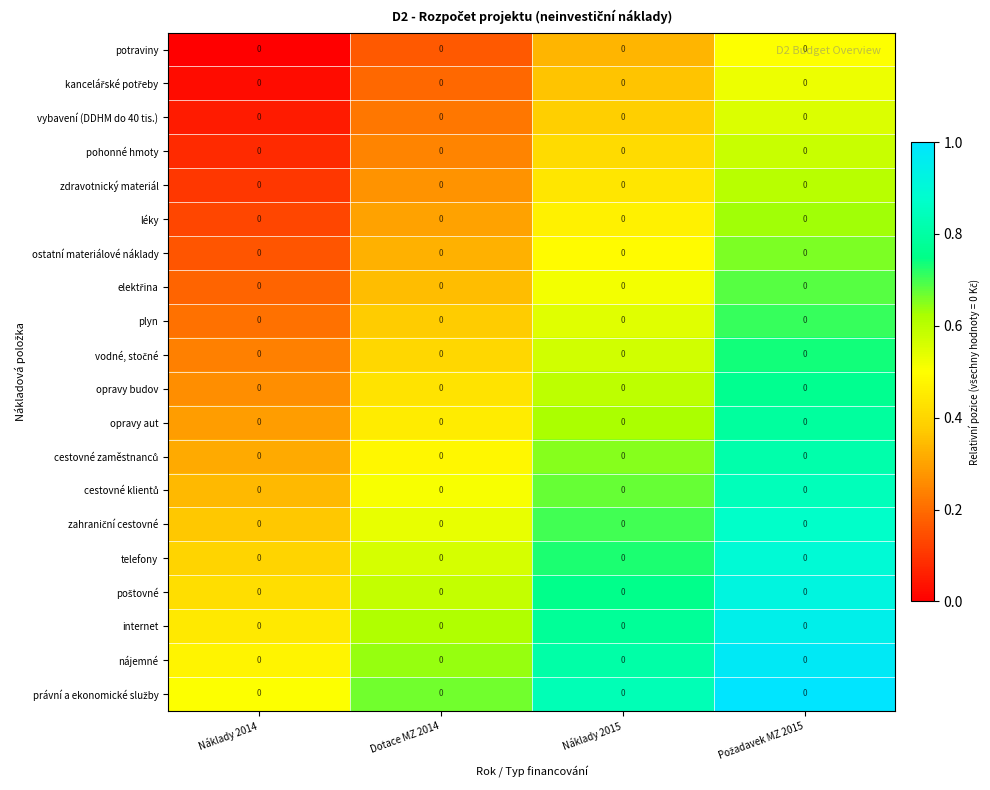

At which category is the sum across all series the highest?

Požadavek MZ 2015